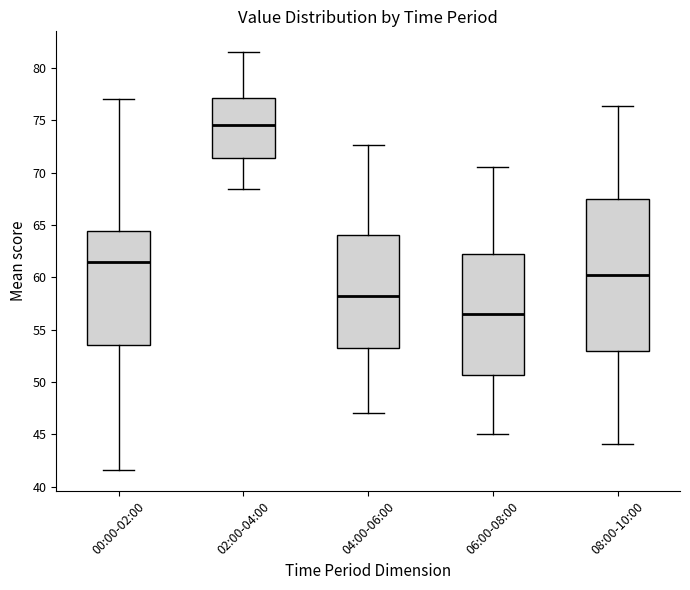

Where does the median line of the box for 00:00-02:00 sit on the y-axis? The values are not printed on the chart, so give them approximately, as read against the axis.

61.5